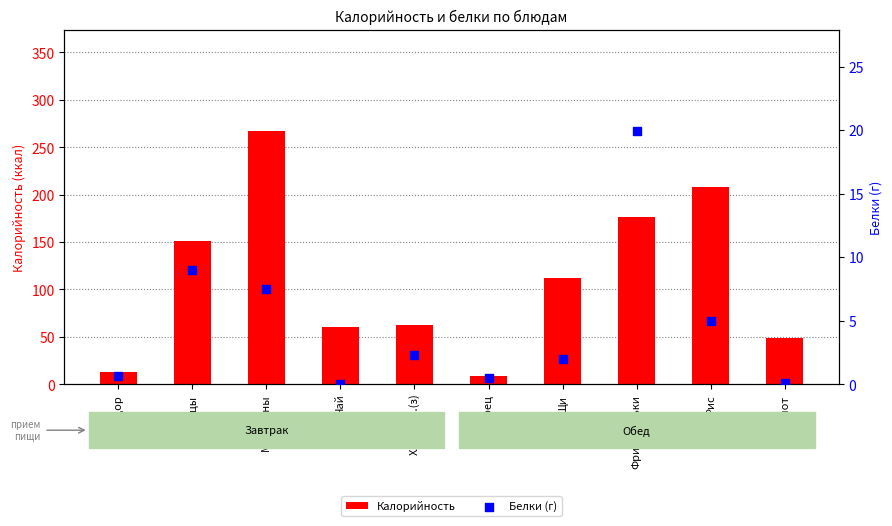

What are all the series names shown in the legend?

Калорийность, Белки (г)